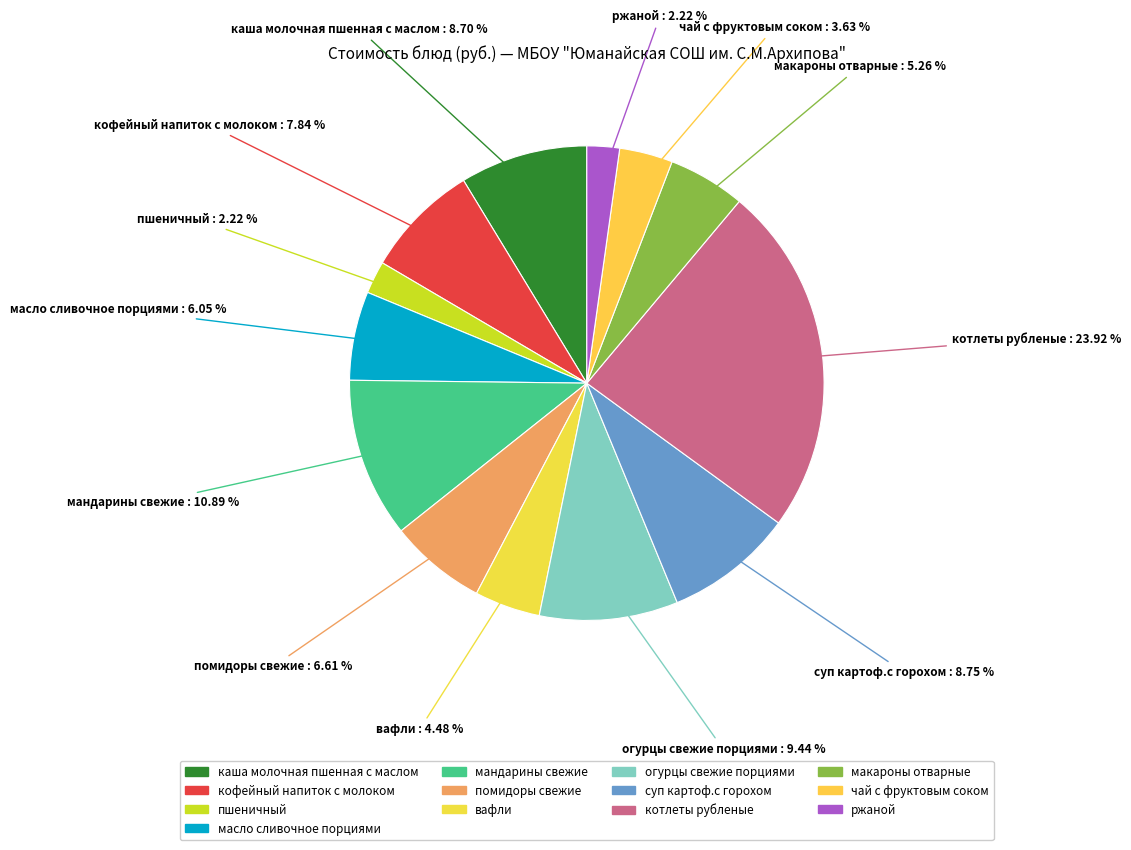

Count the number of slices in the pie.

13